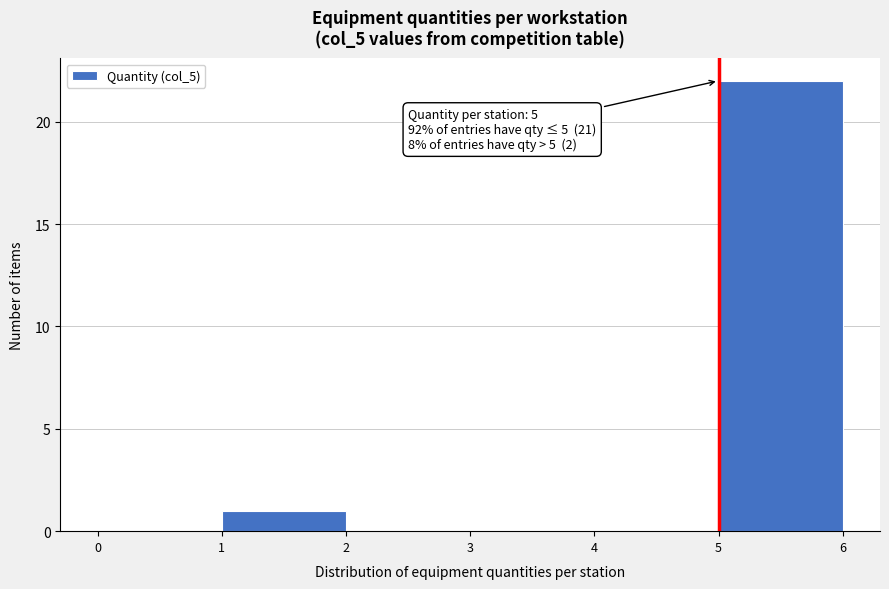

Which range on the x-axis has the tallest bar?

5 to 6